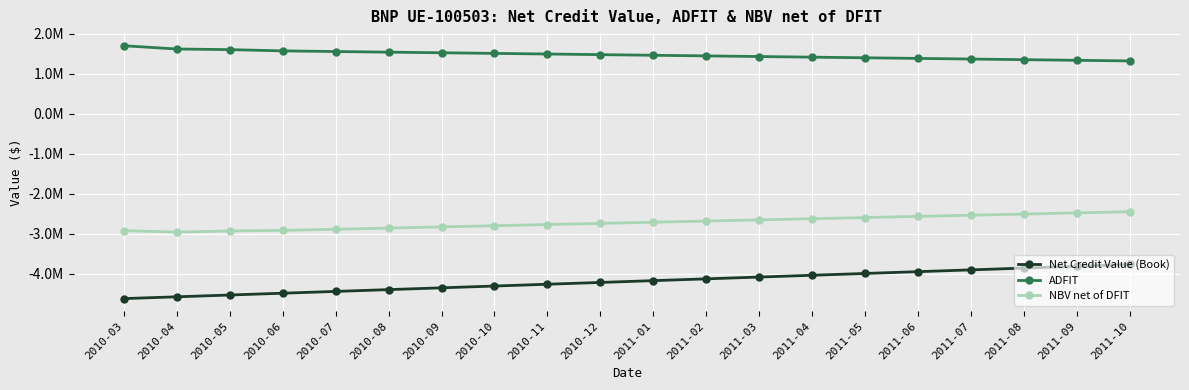

Rank the series by their average value, from lowest to highest.

Net Credit Value (Book), NBV net of DFIT, ADFIT